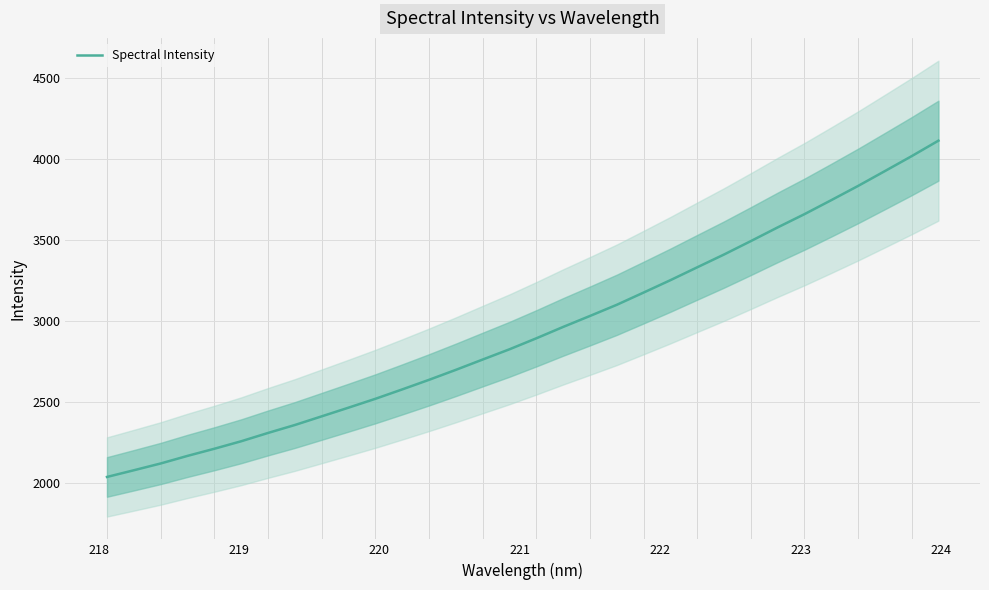

Reading right to left, what are all the values shown in this chart?

4111.2	4015.6	3923.4	3831.9	3744.2	3657.9	3576.1	3491.8	3409.0	3330.1	3250.7	3174.4	3098.8	3030.0	2962.4	2892.2	2824.5	2761.2	2697.6	2636.0	2576.9	2518.9	2464.4	2410.8	2357.3	2308.3	2257.0	2210.8	2166.8	2119.9	2078.0	2036.8